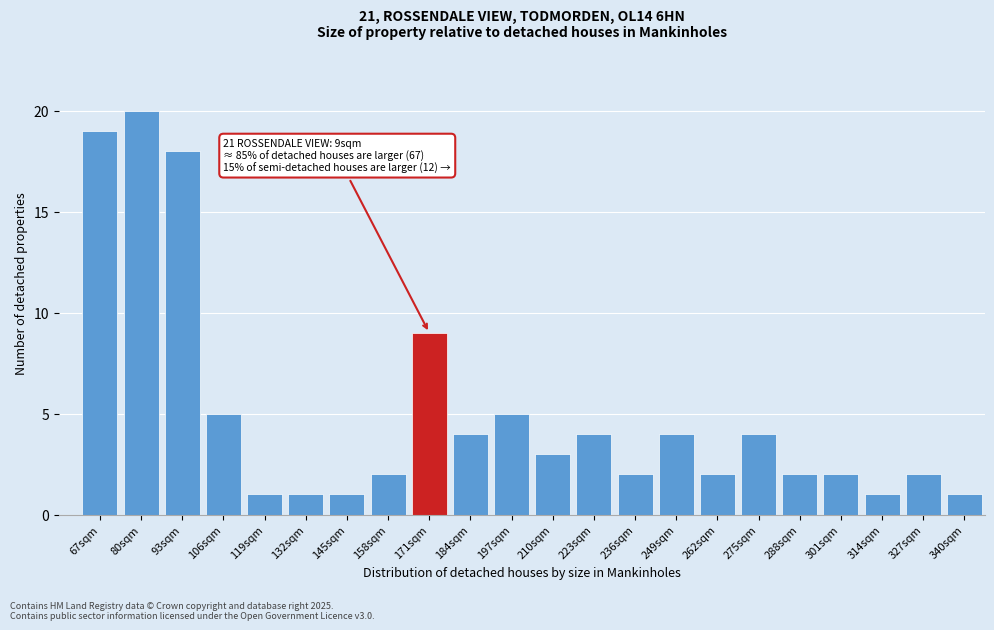

Reading right to left, extract all data points from this chart.

1	2	1	2	2	4	2	4	2	4	3	5	4	9	2	1	1	1	5	18	20	19